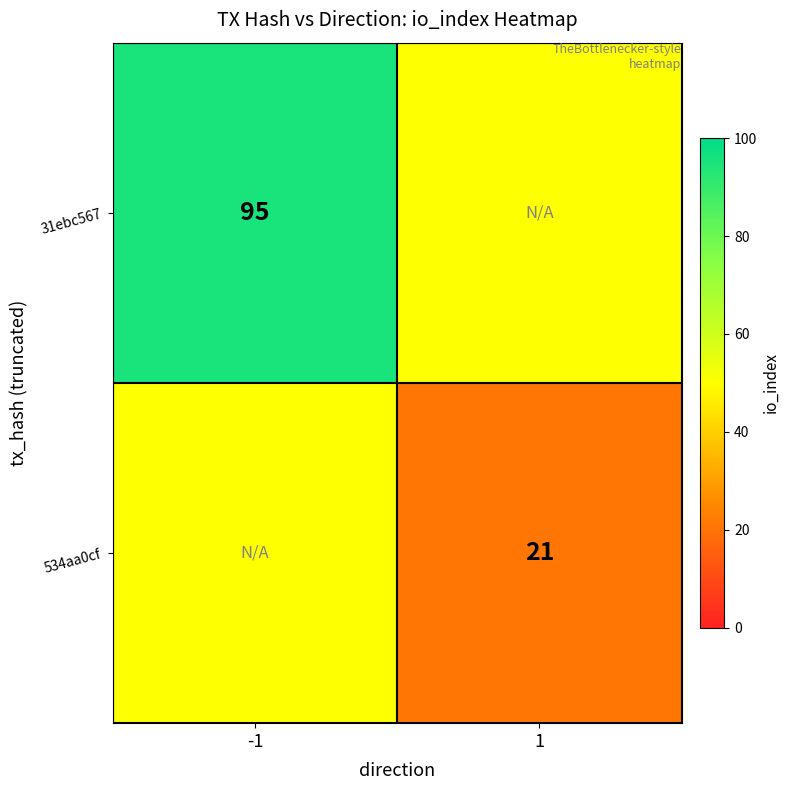

The value of 31ebc567 at -1 is 95. True or false?

True